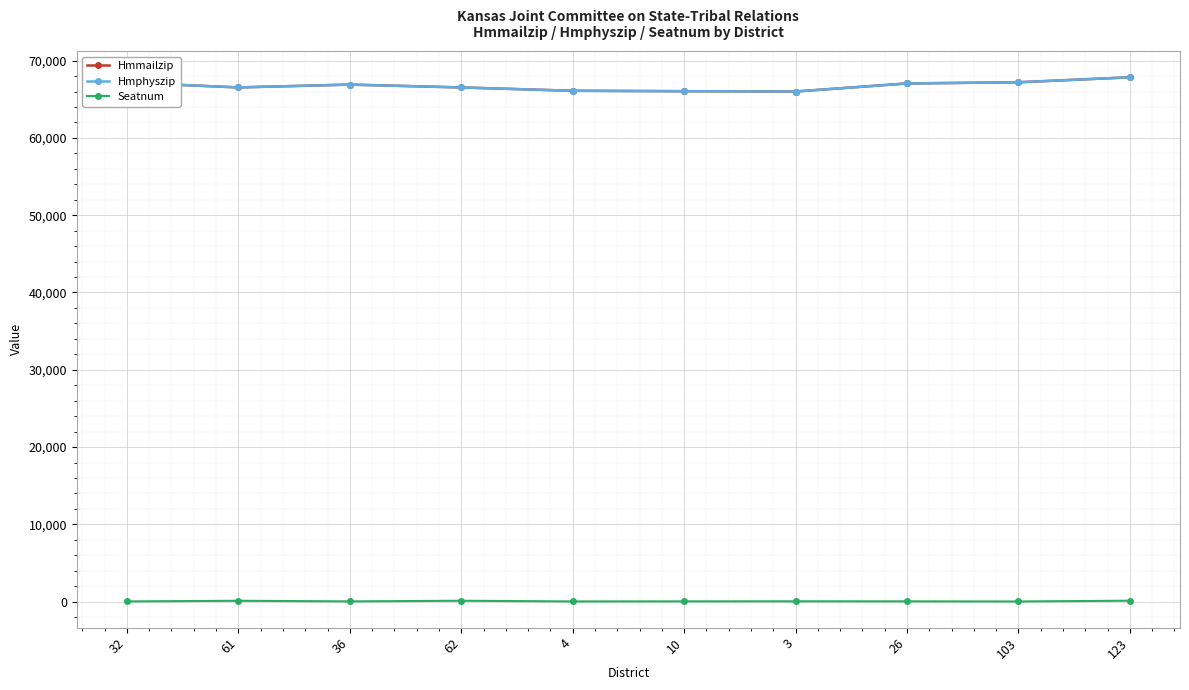

True or false: Seatnum and Hmphyszip intersect in this chart.

False